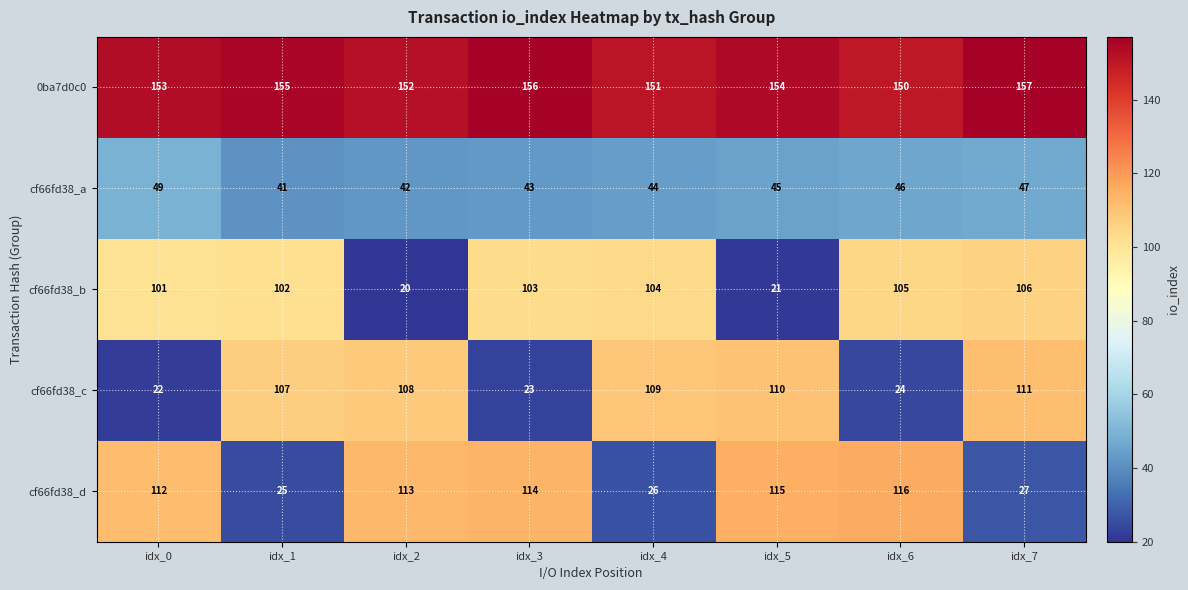

What is the difference between the cf66fd38_d values at idx_7 and idx_2?

86